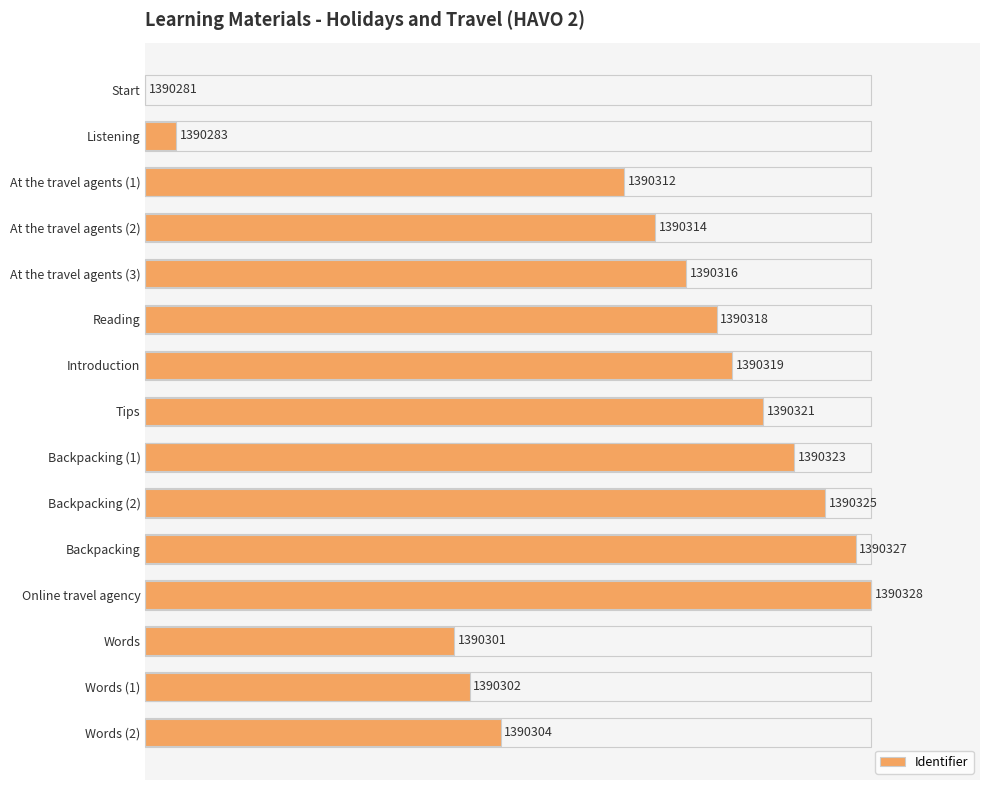

Are the bars horizontal?

Yes